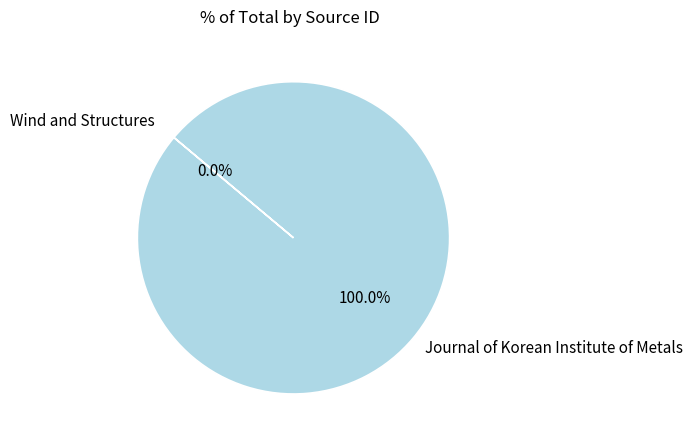

Which category has the biggest portion of the pie?

Journal of Korean Institute of Metals